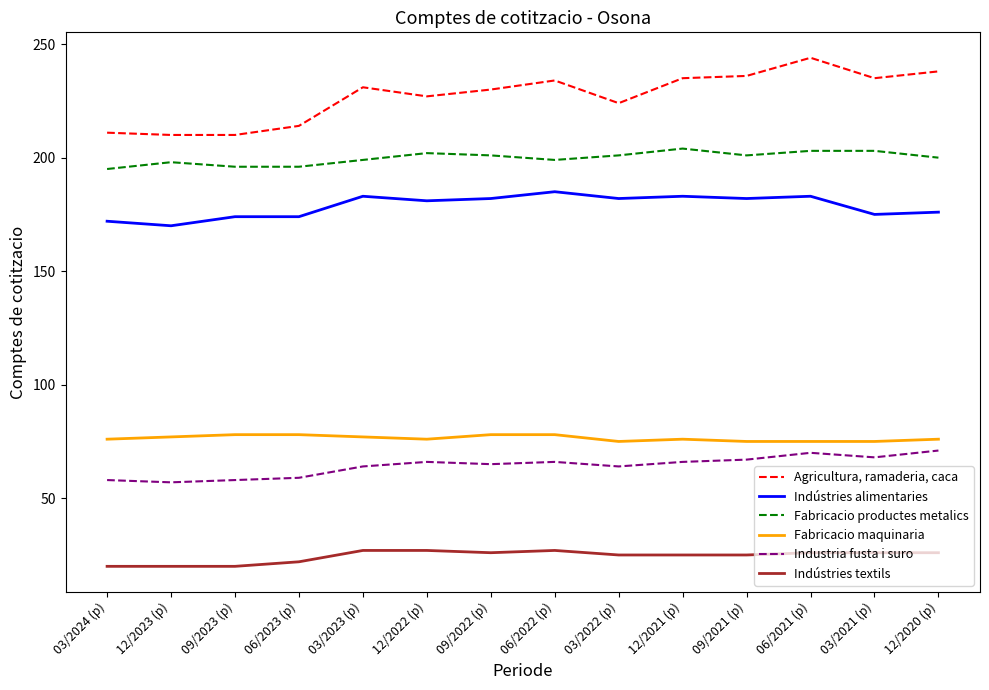

What position from the left is 03/2022 (p)?

9